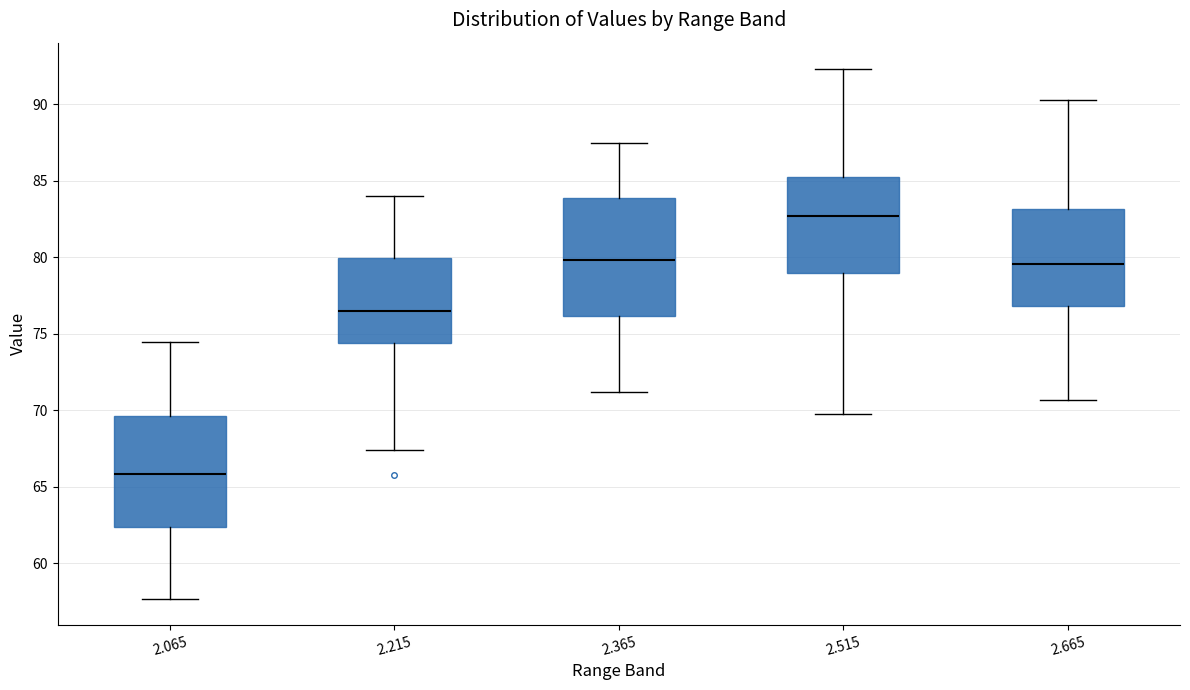

Reading left to right, transcribe this box plot: for each box, give where its median line is, the range the box spans, and where its two whiskers end, as read against the y-axis. The values are not printed on the chart, so give them approximately, as read against the axis.

2.065: median 66.0, box 62.5 to 69.5, whiskers 57.5 to 74.5
2.215: median 76.5, box 74.5 to 80.0, whiskers 67.5 to 84.0
2.365: median 80.0, box 76.0 to 84.0, whiskers 71.0 to 87.5
2.515: median 82.5, box 79.0 to 85.0, whiskers 70.0 to 92.5
2.665: median 79.5, box 77.0 to 83.0, whiskers 70.5 to 90.5